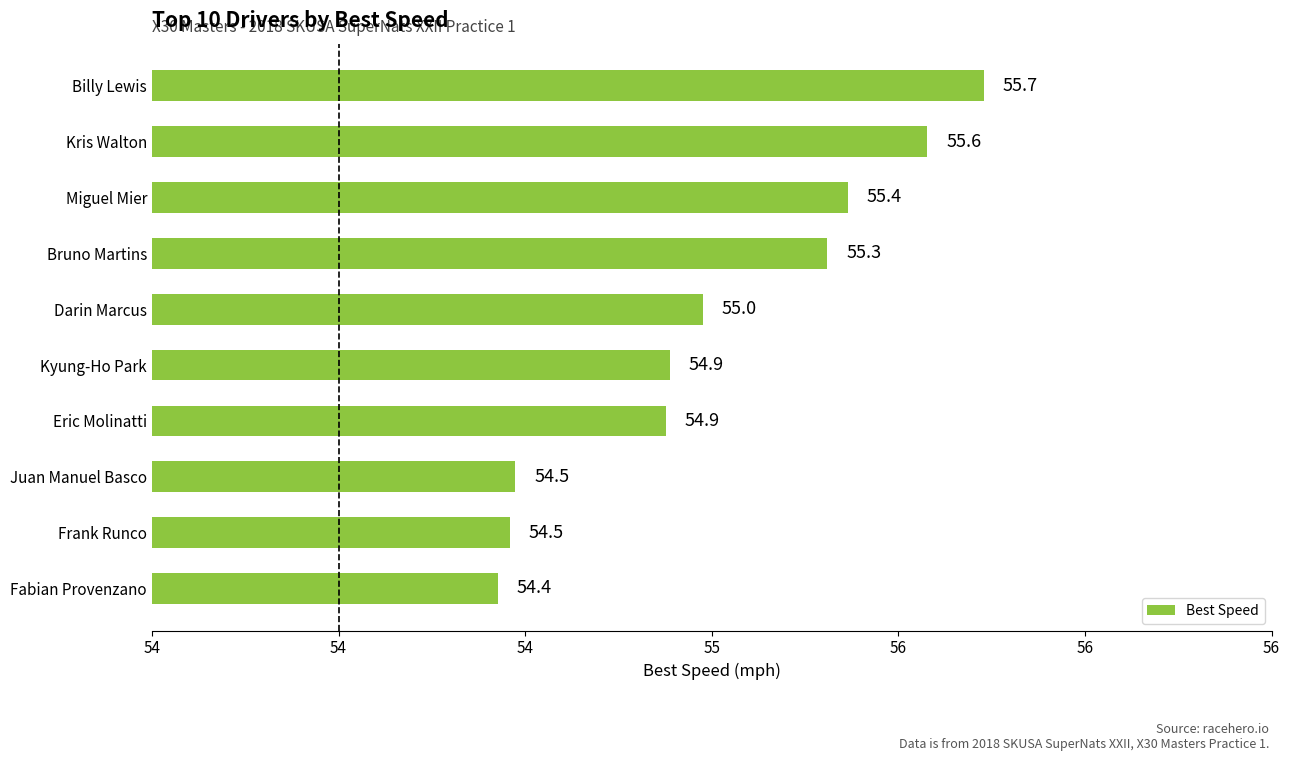

Are the bars horizontal?

Yes